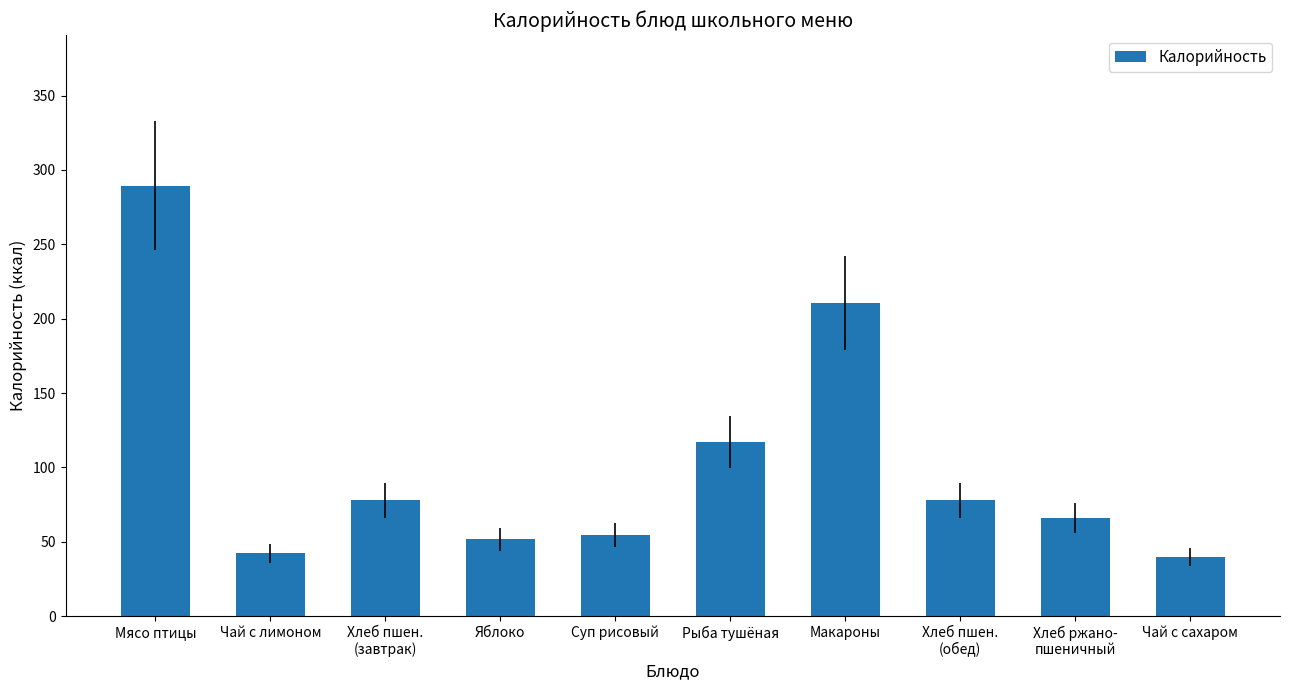

What is the label of the 10th bar from the left?

Чай с сахаром